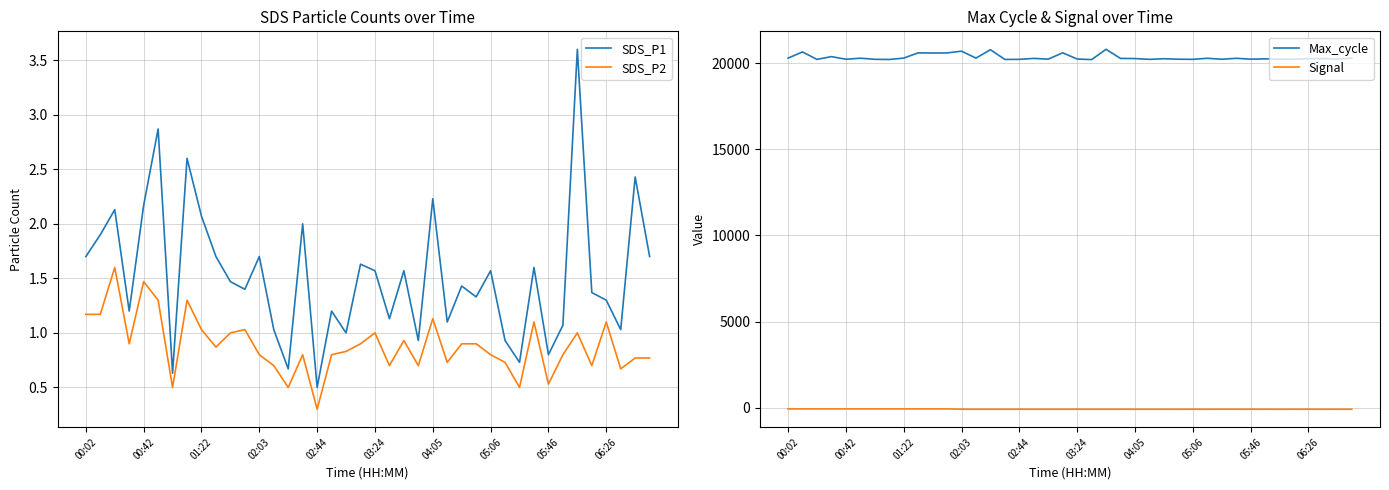

Does the chart display data point markers on the line(s)?

No